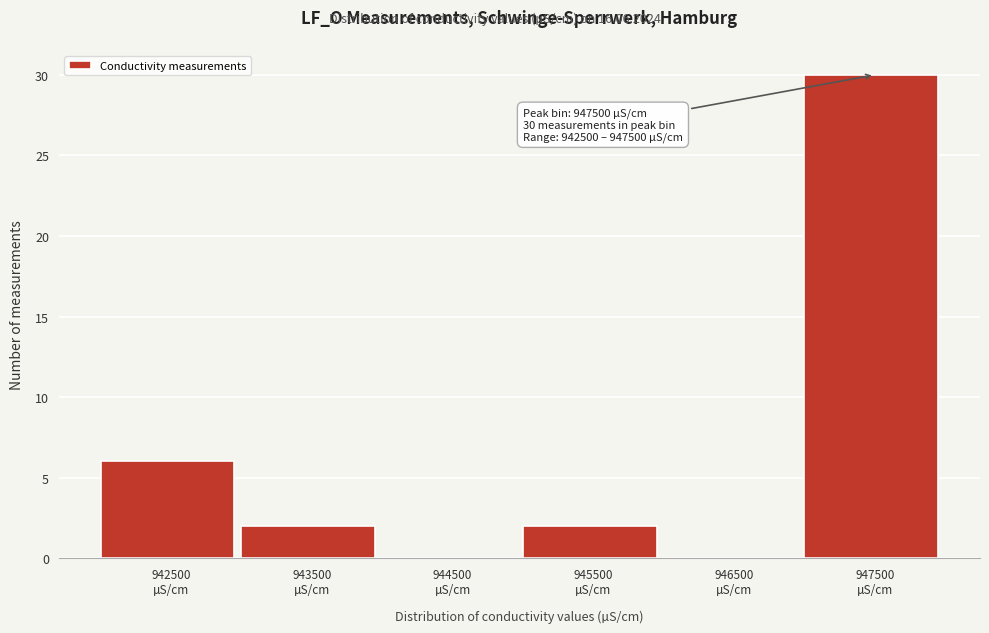

Which range on the x-axis has the tallest bar?

947000 to 948000